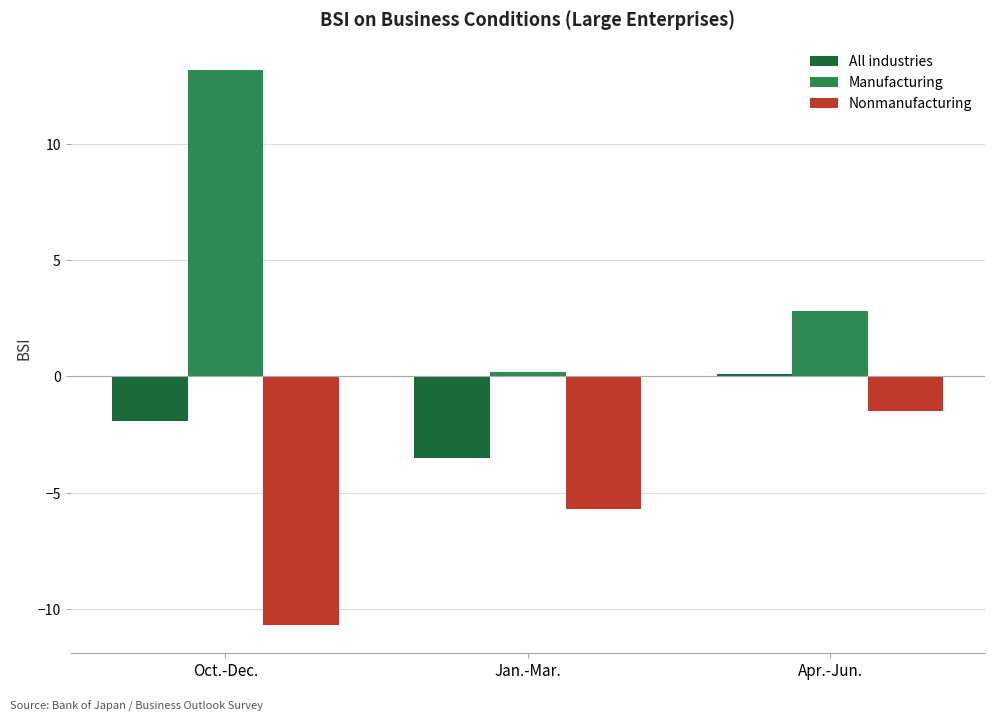

What is the value of the All industries bar at the 2nd from the left?

-3.5